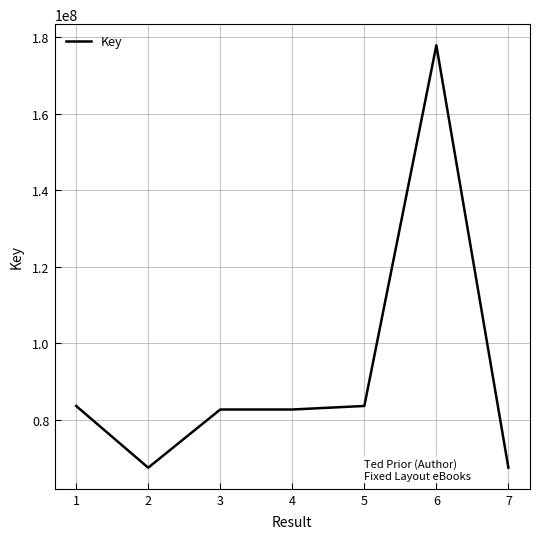

What is the change in value from 4 to 6?

+95161359